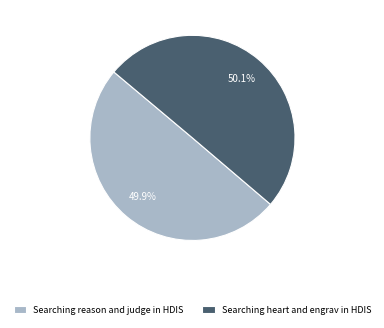

Does any single category account for the majority?

Yes